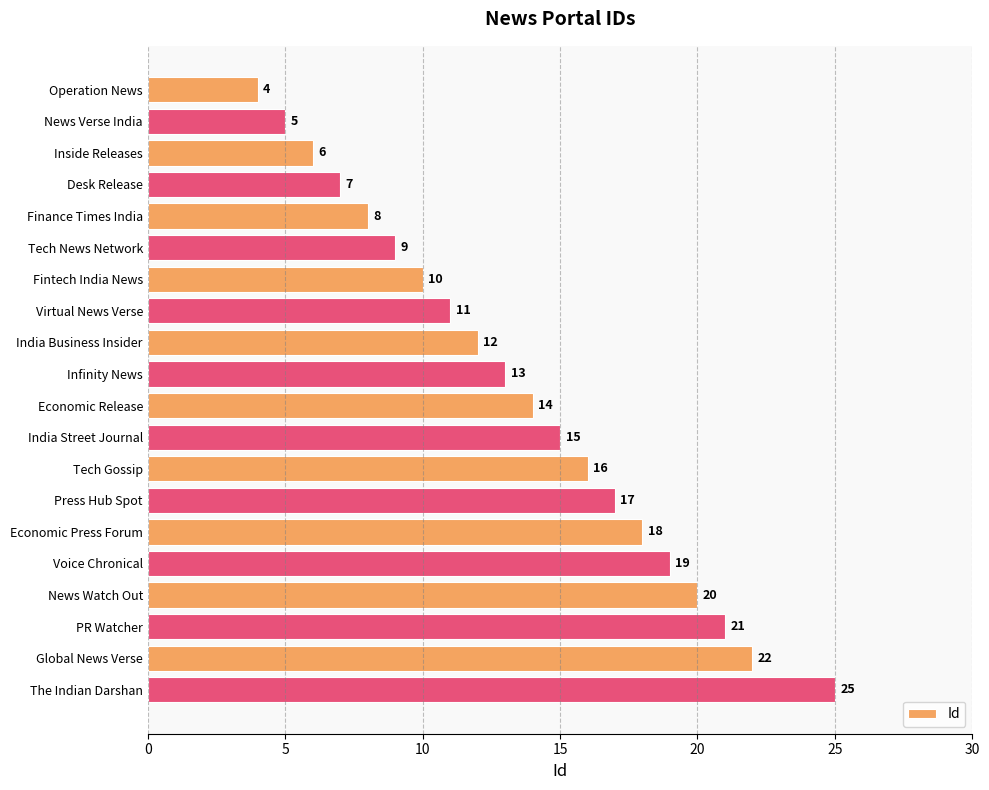

At which label is the value closest to 14?

Economic Release